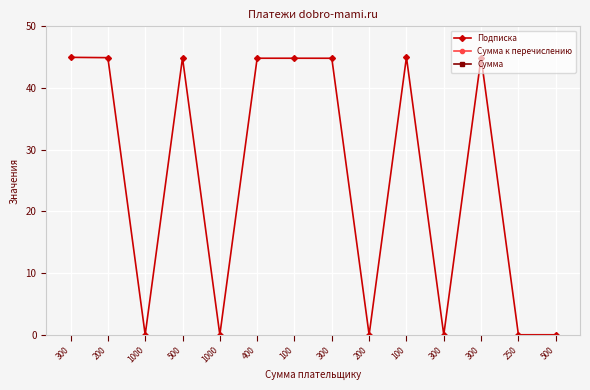

Reading left to right, extract all data points from this chart.

Подписка: 45.0	44.9	0.0	44.9	0.0	44.8	44.8	44.8	0.0	45.0	0.0	44.9	0.0	0.0
Сумма к перечислению: 291.6	194.4	972.0	486.0	972.0	388.8	97.2	291.6	194.4	97.2	291.6	291.6	243.0	486.0
Сумма: 300.0	200.0	1000.0	500.0	1000.0	400.0	100.0	300.0	200.0	100.0	300.0	300.0	250.0	500.0